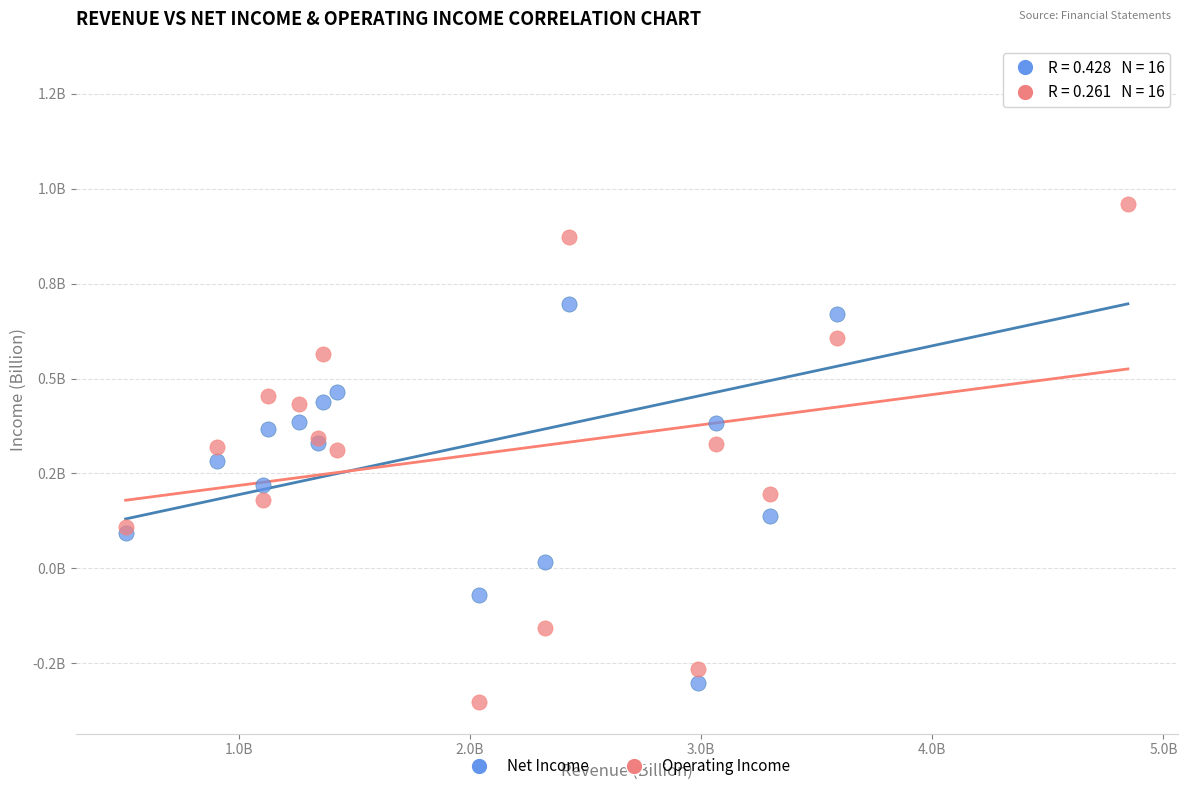

Which series has the widest spread of Y values?

Net Income